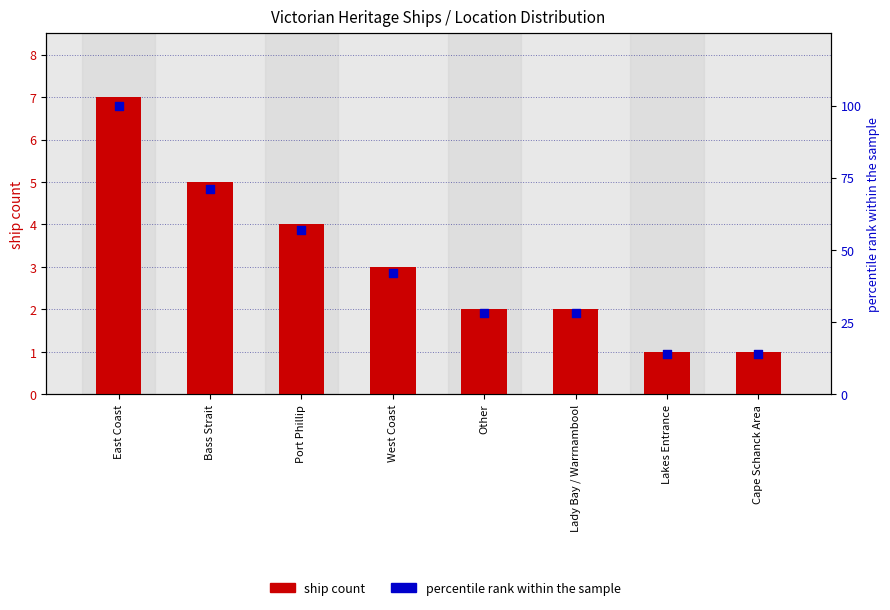

Which series reaches the minimum Y coordinate?

ship count